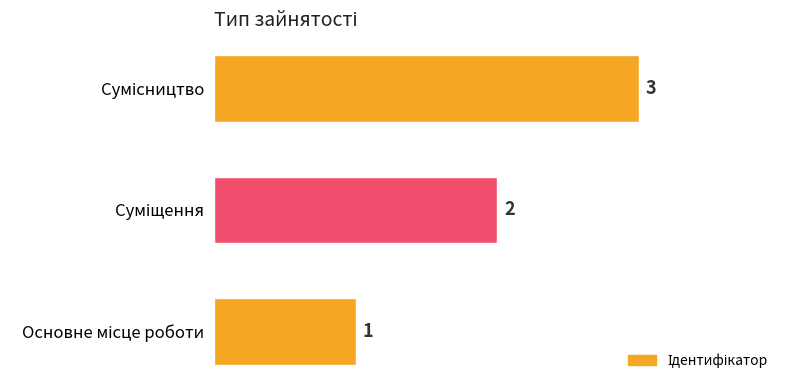

How many categories are shown in the chart?

3